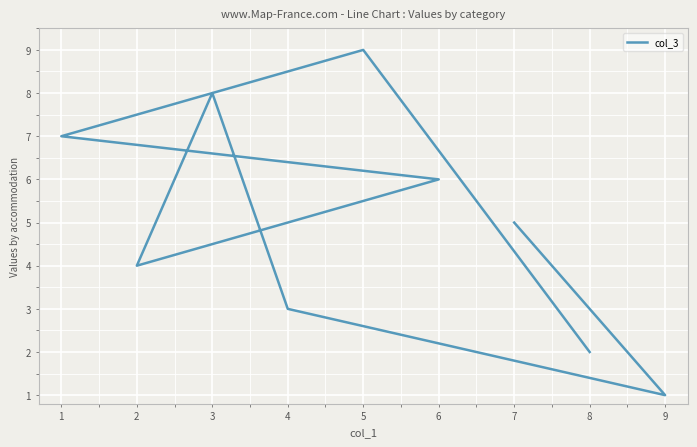

True or false: the data shows 6 at 5.

False